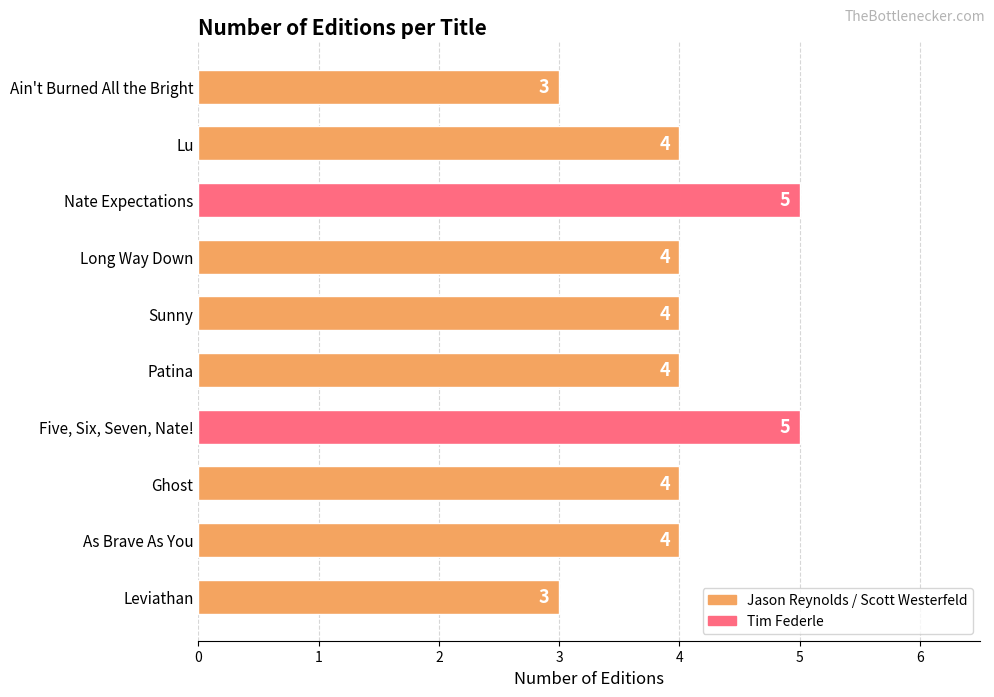

The chart shows a value of 7 at Long Way Down. True or false?

False